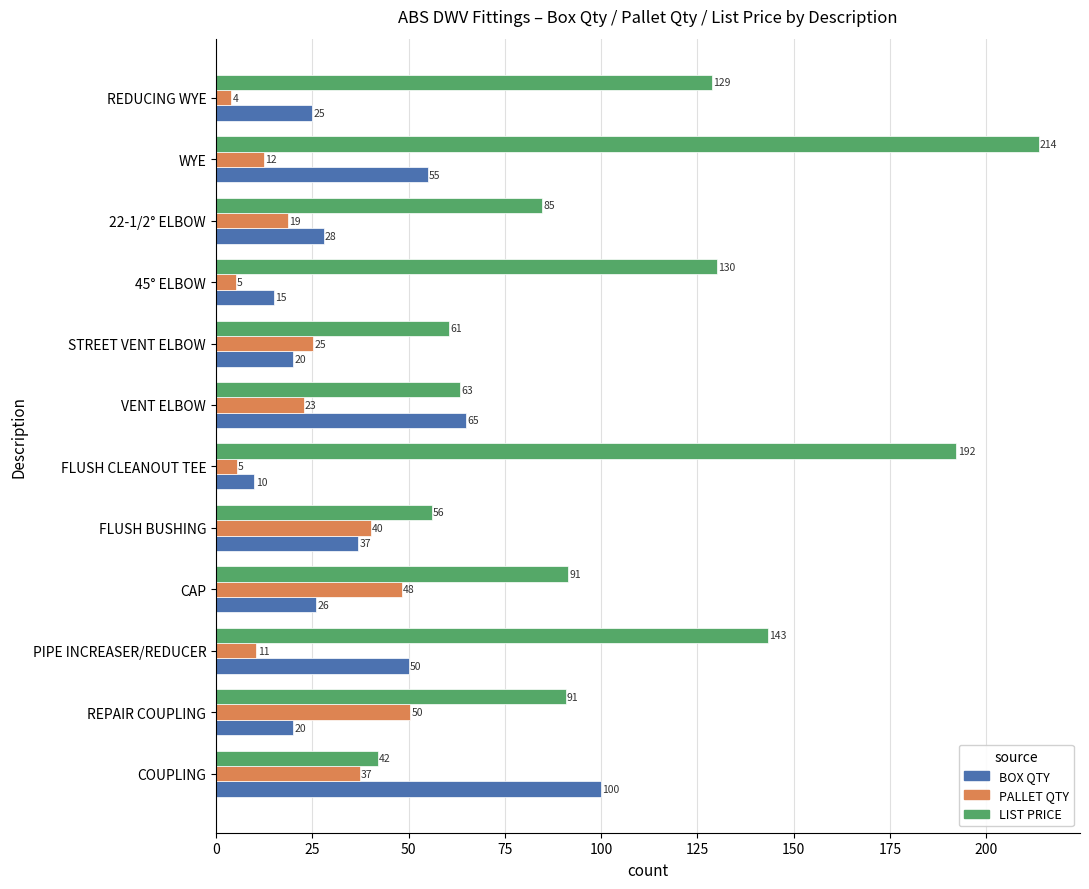

Which series has the widest spread of values?

LIST PRICE